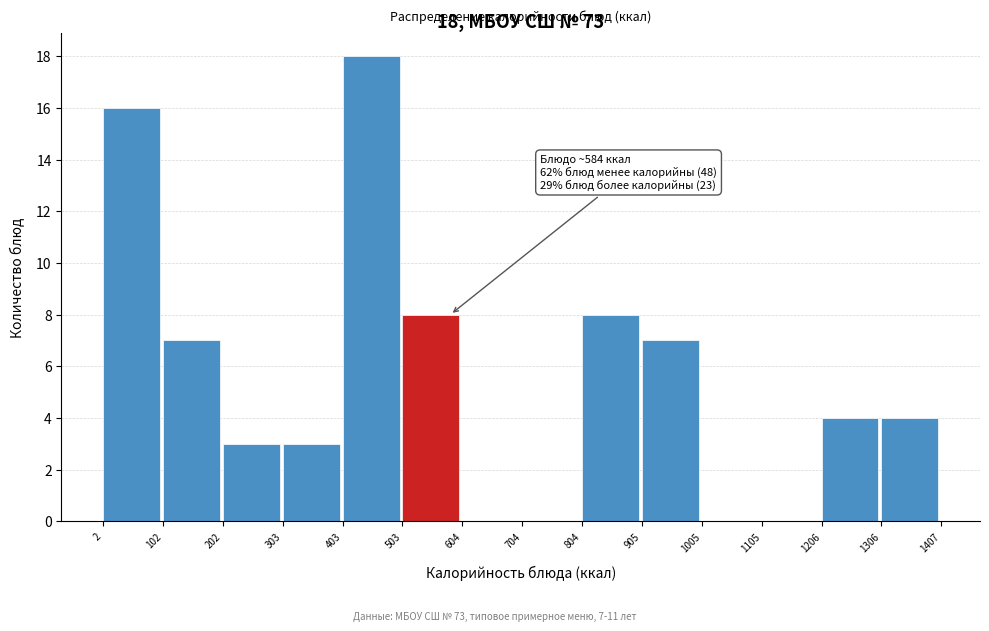

Over which range of the x-axis is the bar tallest?

403 to 503